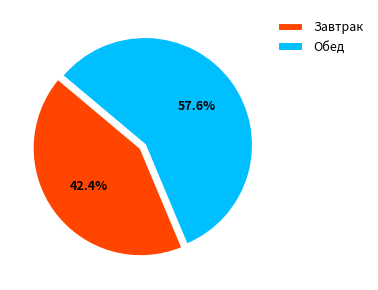

Which slice is the largest?

Обед